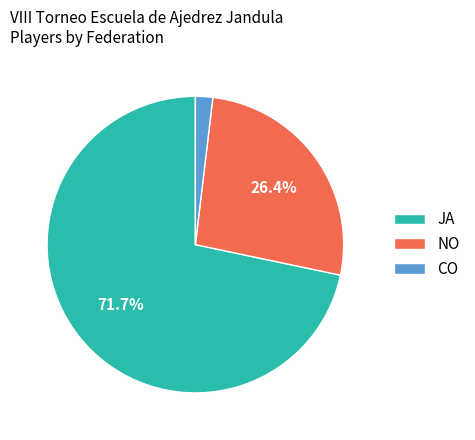

The NO slice represents 26% of the pie. True or false?

True